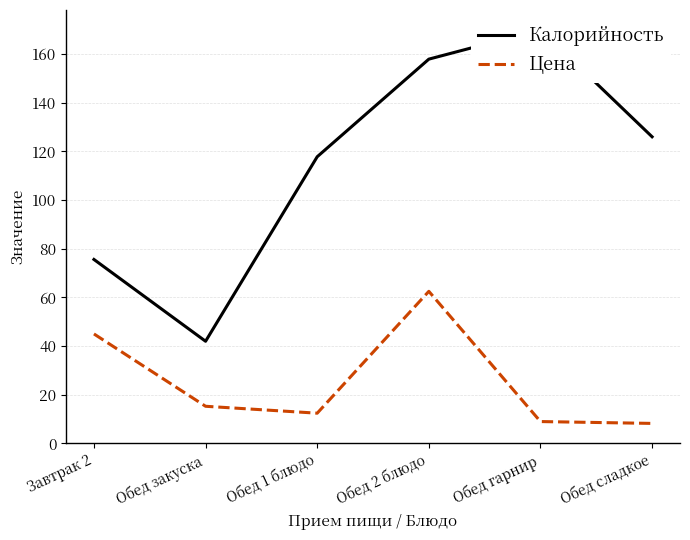

Rank the series at Обед 1 блюдо from lowest to highest value.

Цена, Калорийность